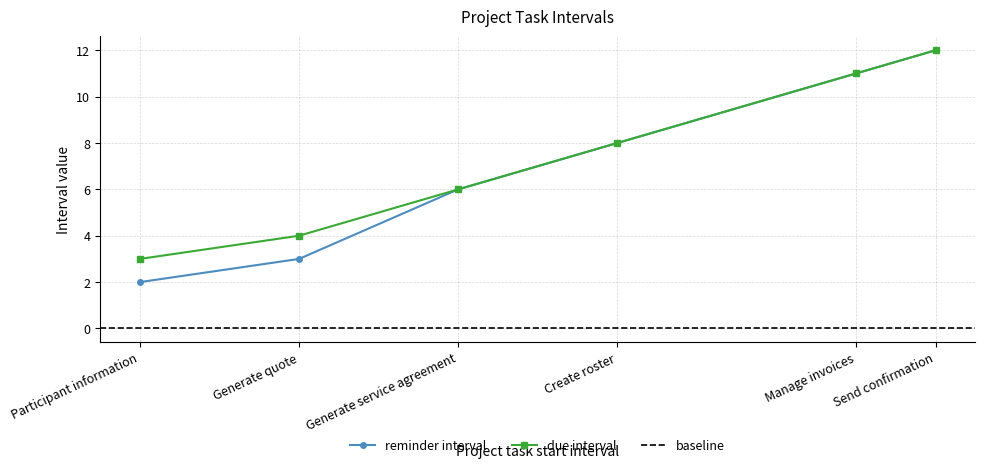

List the labels in order of due interval value, largest first.

Send confirmation, Manage invoices, Create roster, Generate service agreement, Generate quote, Participant information